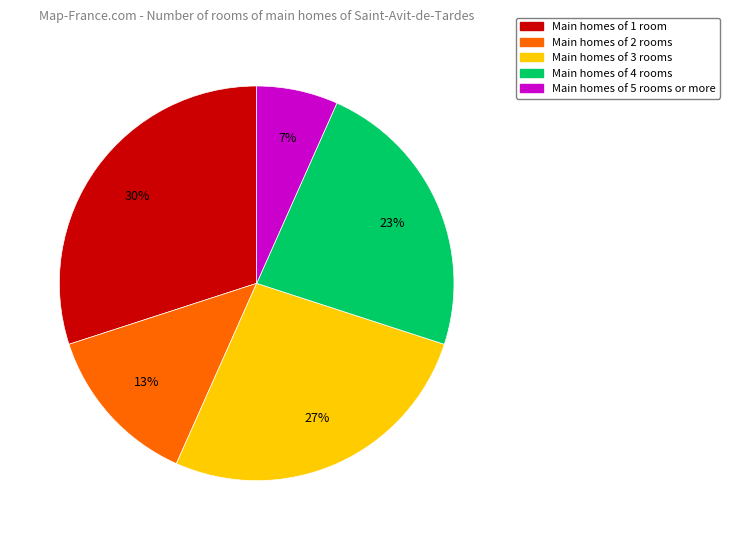

Is there a majority slice in this chart?

No